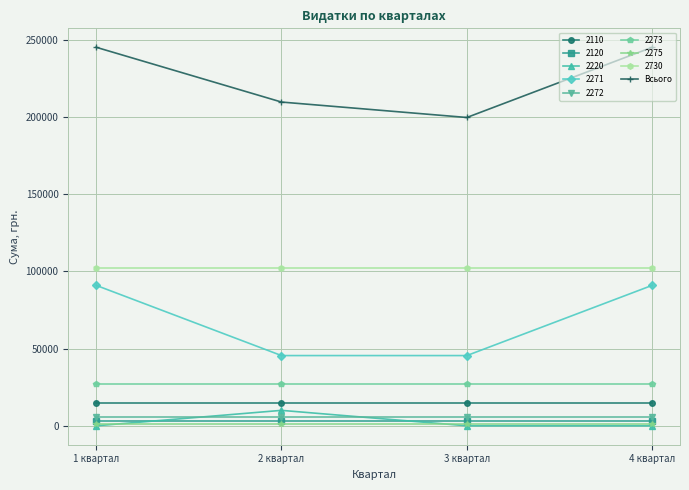

At which label is Всього closest to 222500?

2 квартал